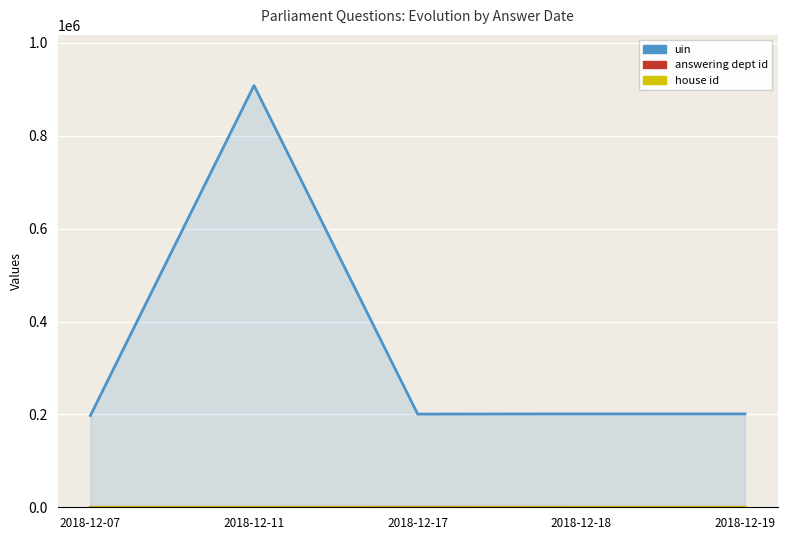

Where is answering dept id nearest to the value 102?

2018-12-18